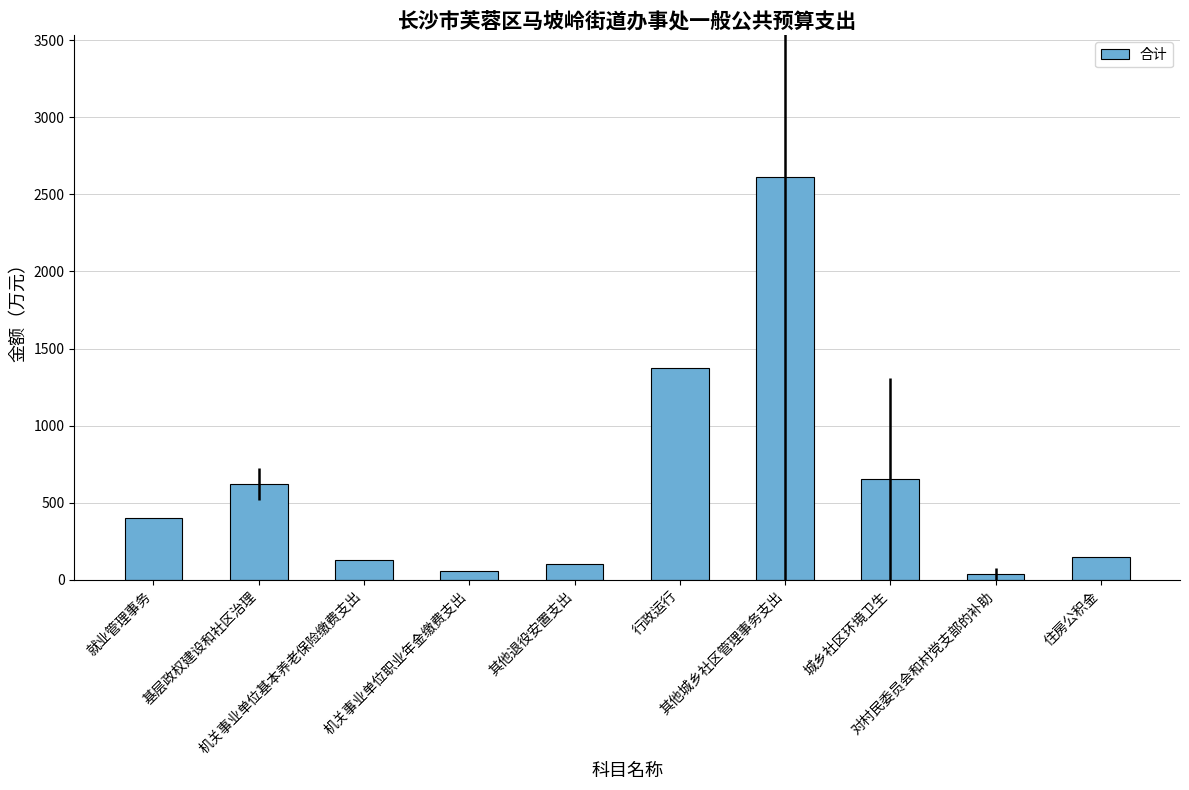

What is the difference between the second highest and minimum values?

1332.8